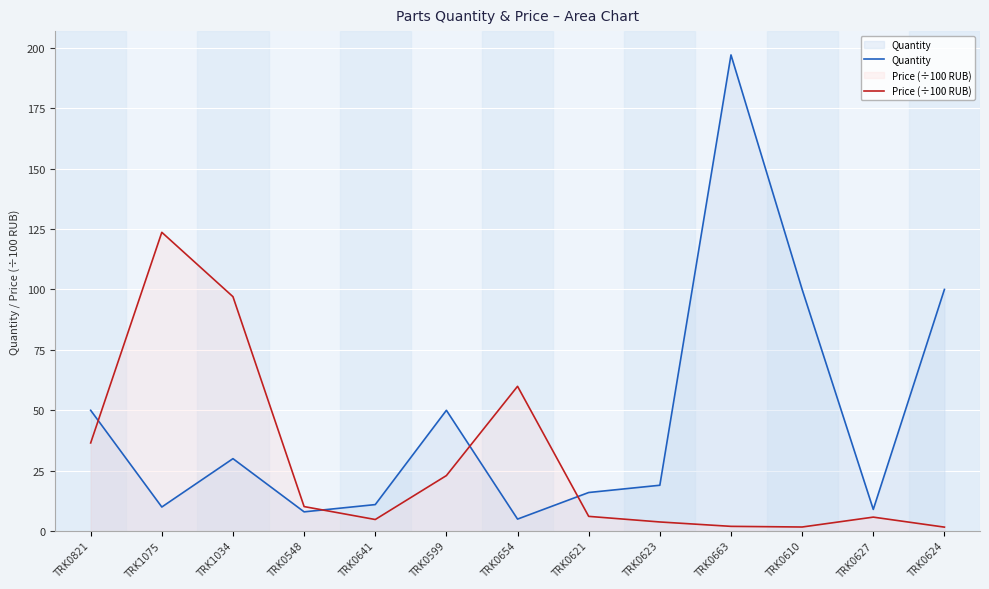

What is the minimum value shown in the chart?

1.7